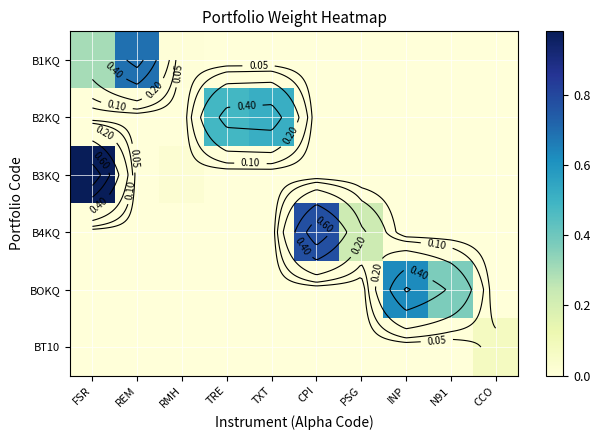

What is the spread (max minus min) of values at CPI?

0.8